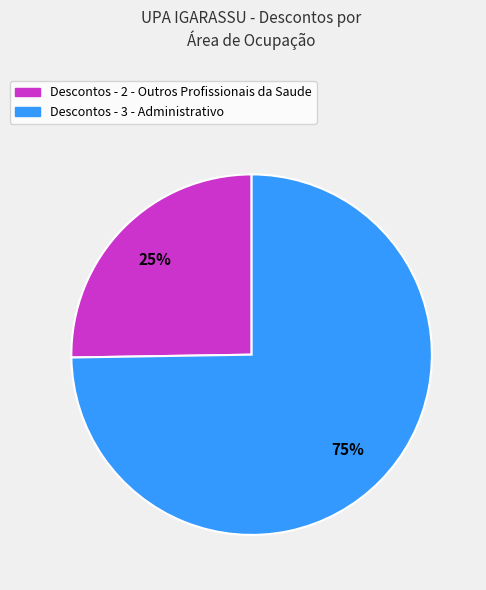

Is there any slice that represents more than half of the pie?

Yes